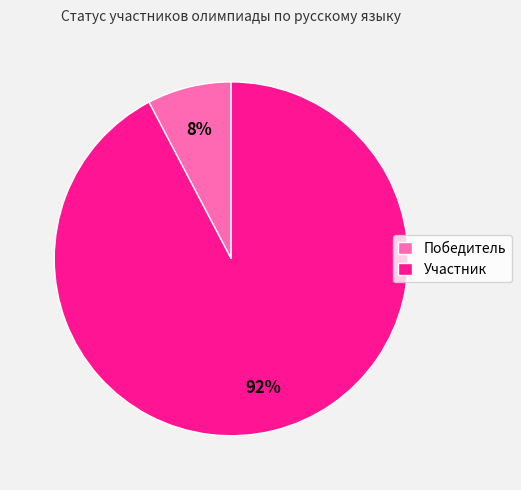

To the nearest percent, what is the combined percentage of Участник and Победитель?

100%